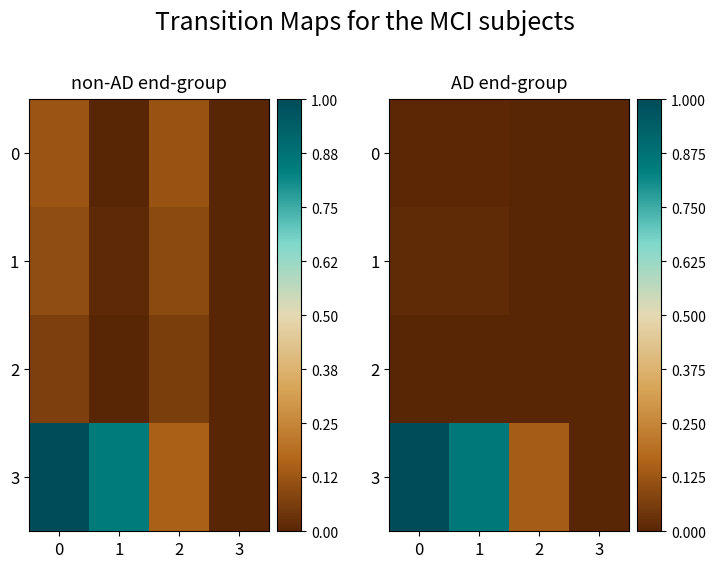

At how many categories does at least one series exceed 0?

3